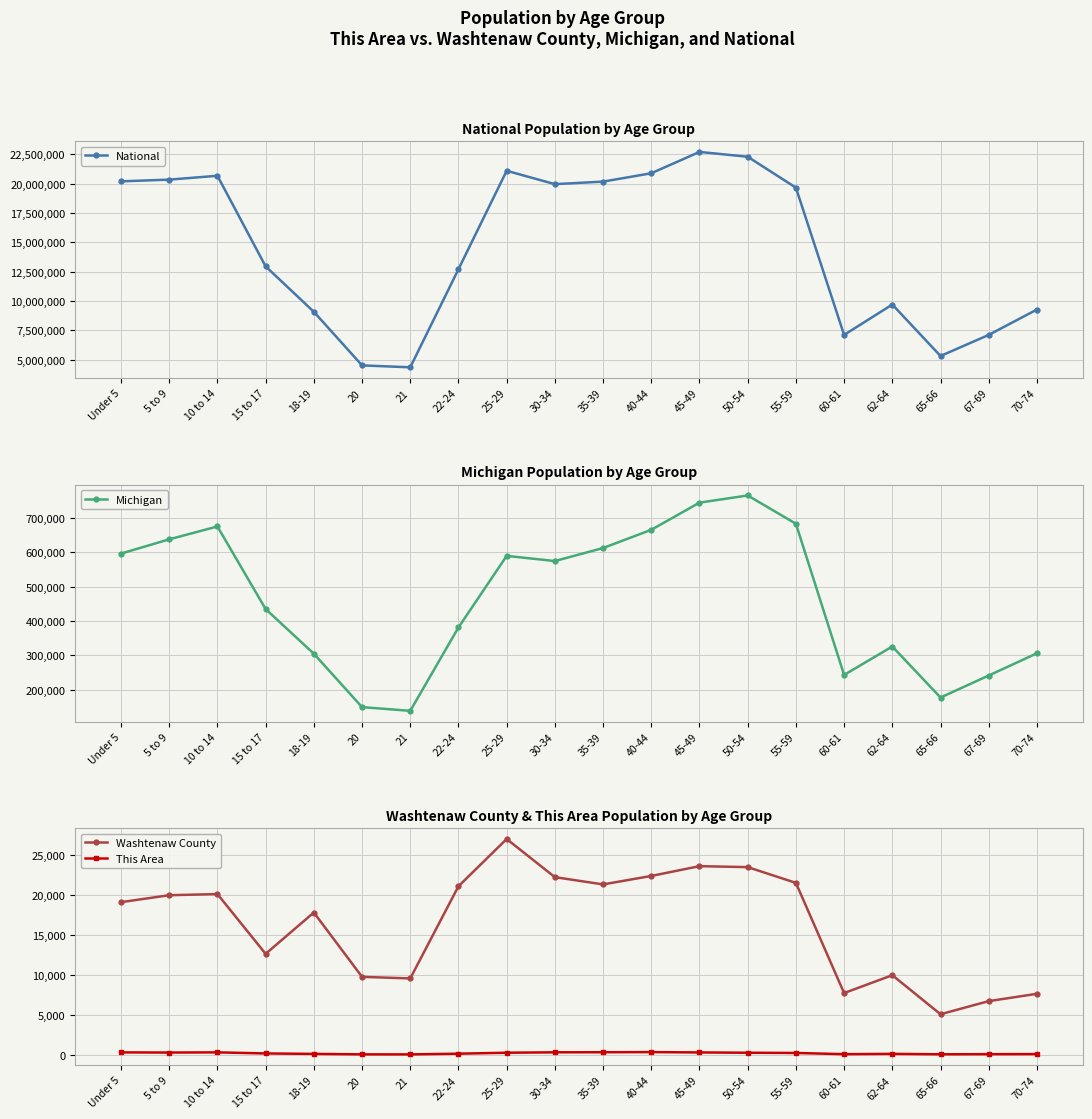

True or false: National and This Area intersect in this chart.

False